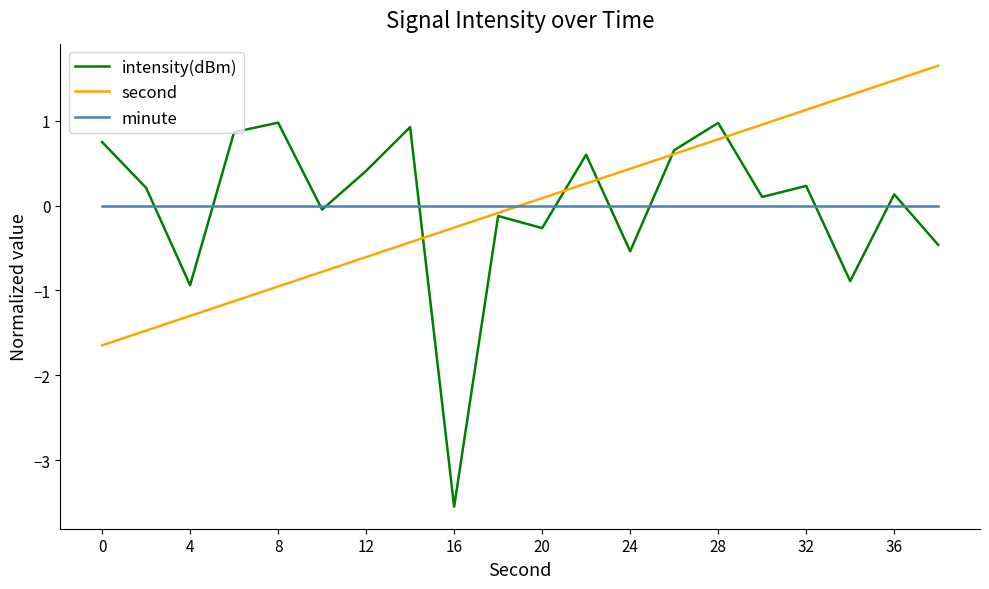

Rank the series by their maximum value, from lowest to highest.

minute, intensity(dBm), second